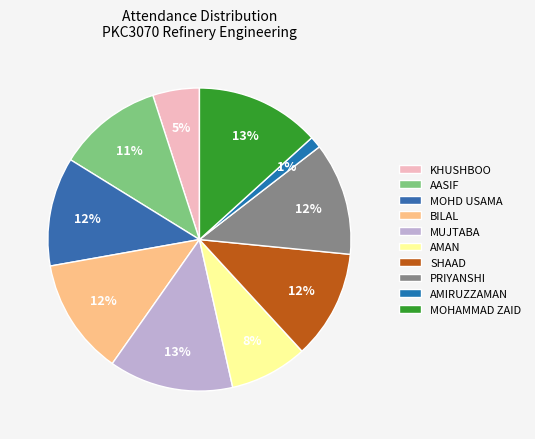

How many segments does this pie chart have?

10